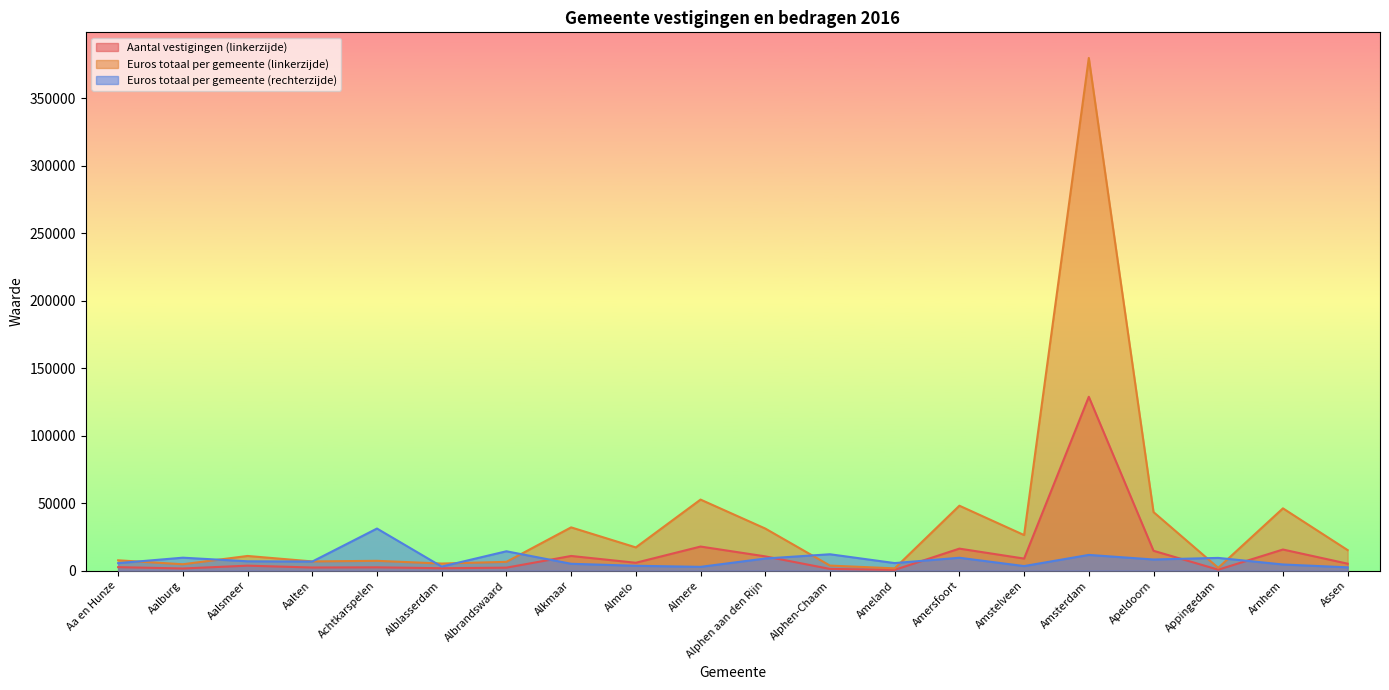

Where is Euros totaal per gemeente (linkerzijde) nearest to the value 190767?

Almere